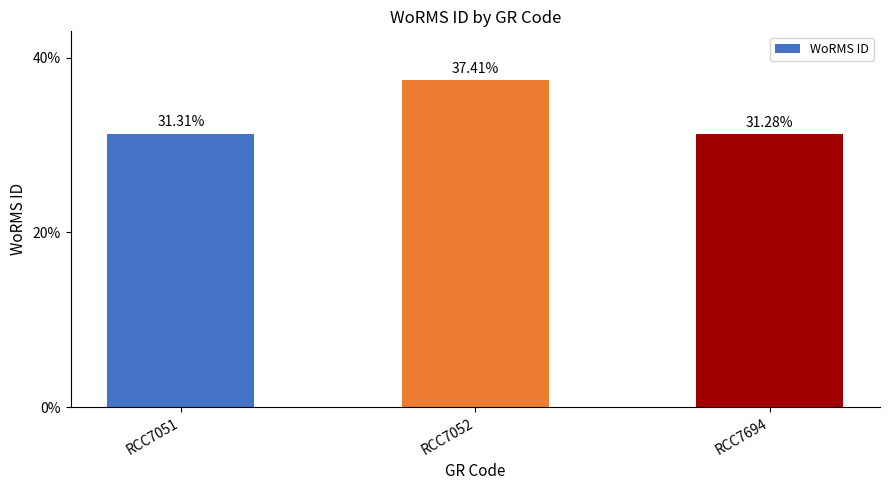

Is it true that the value at RCC7052 is 37.4?

True